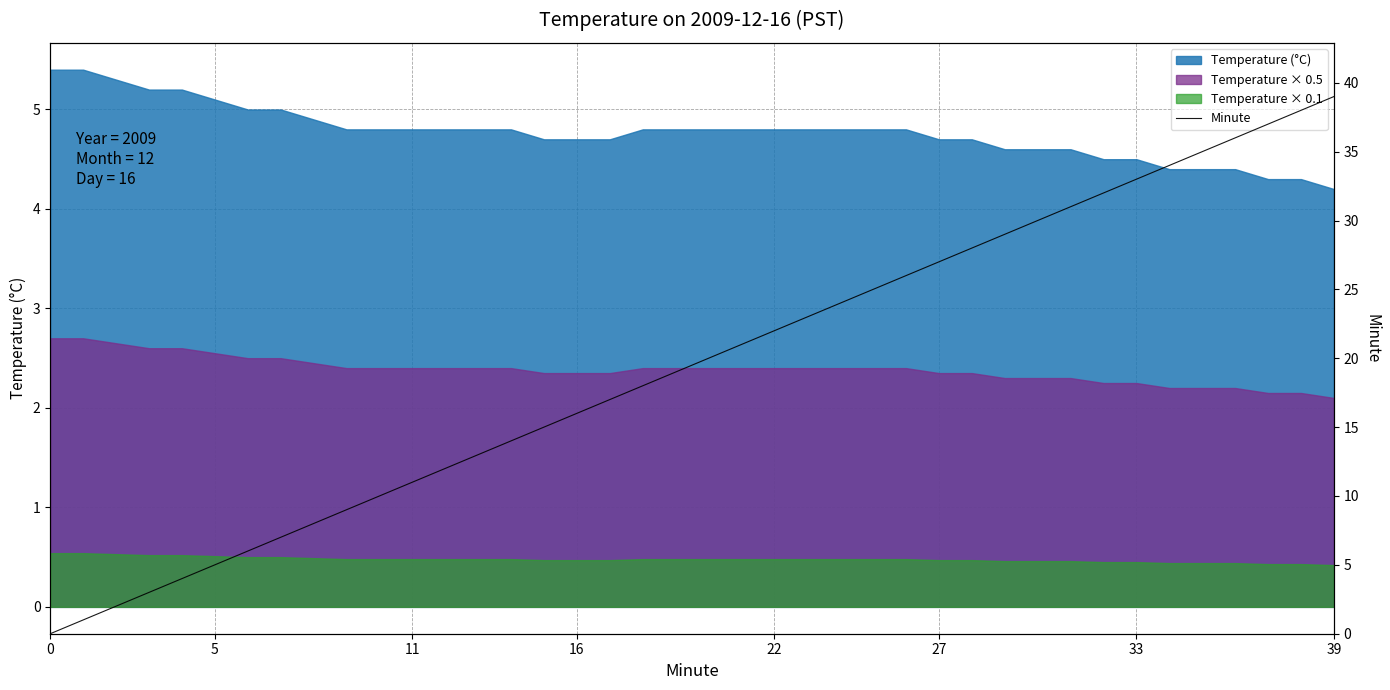

Approximately how many times larger is the value at 27 compared to 21?

1.3